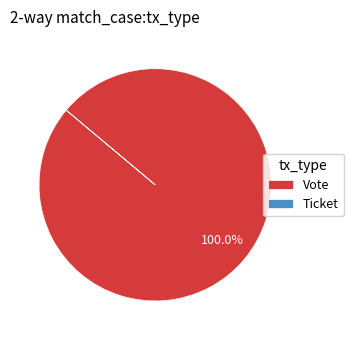

Does Vote represent more than half of the total?

Yes